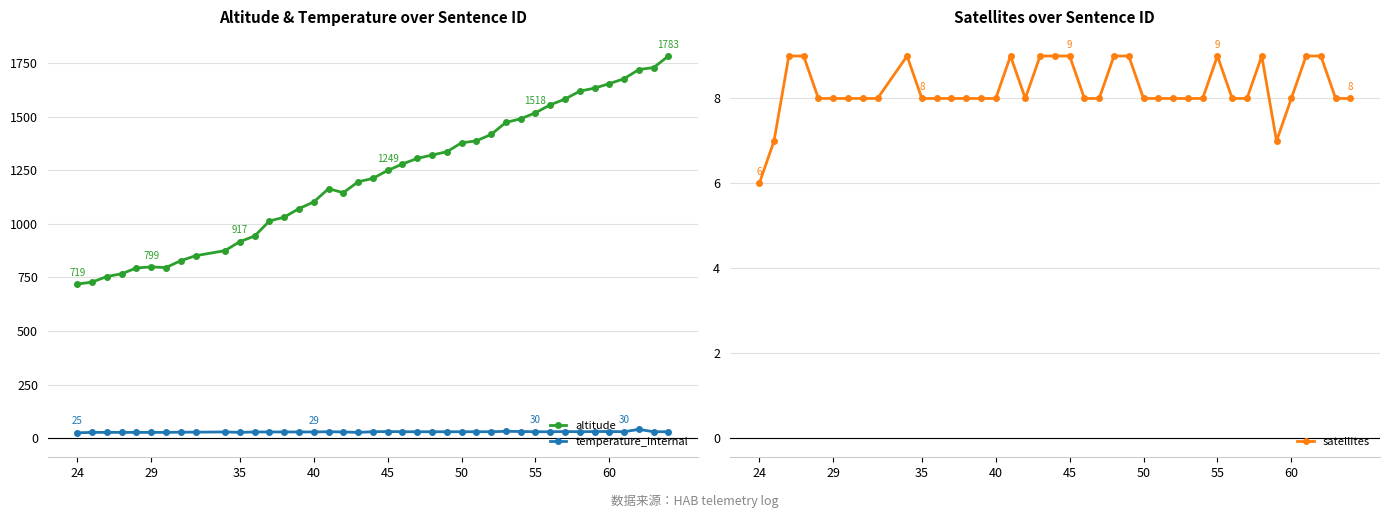

Which series has the widest spread of values?

altitude